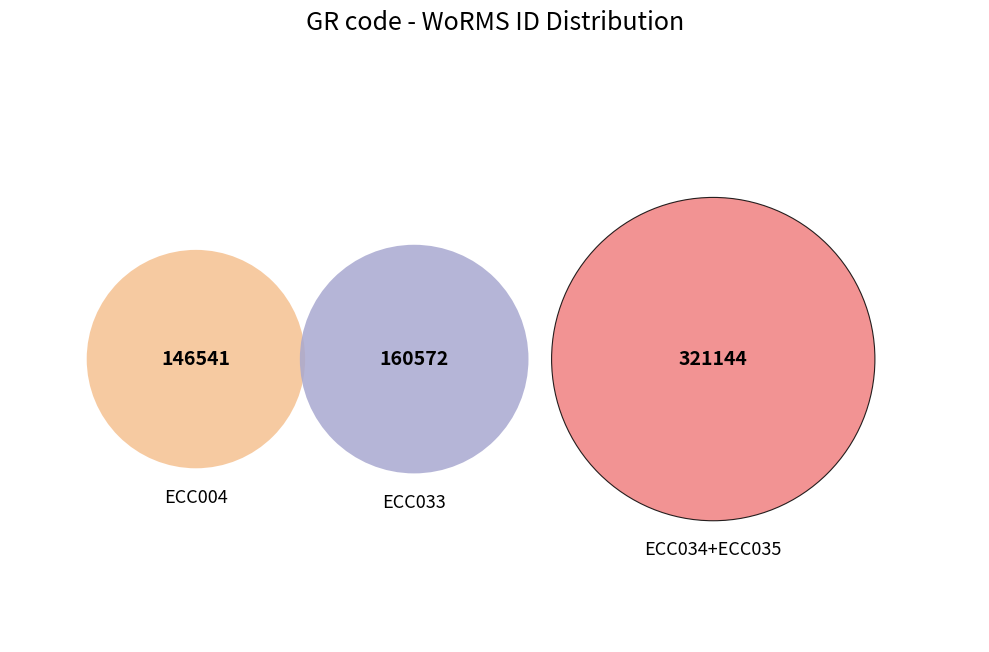

Is it true that ECC033 is 26% of the pie?

True